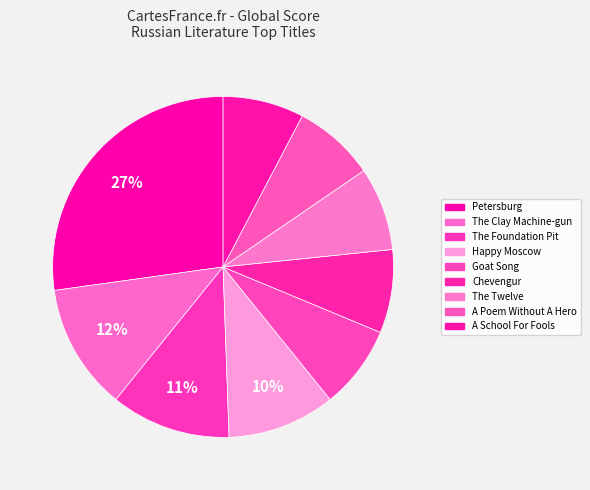

How many slices are in this pie chart?

9